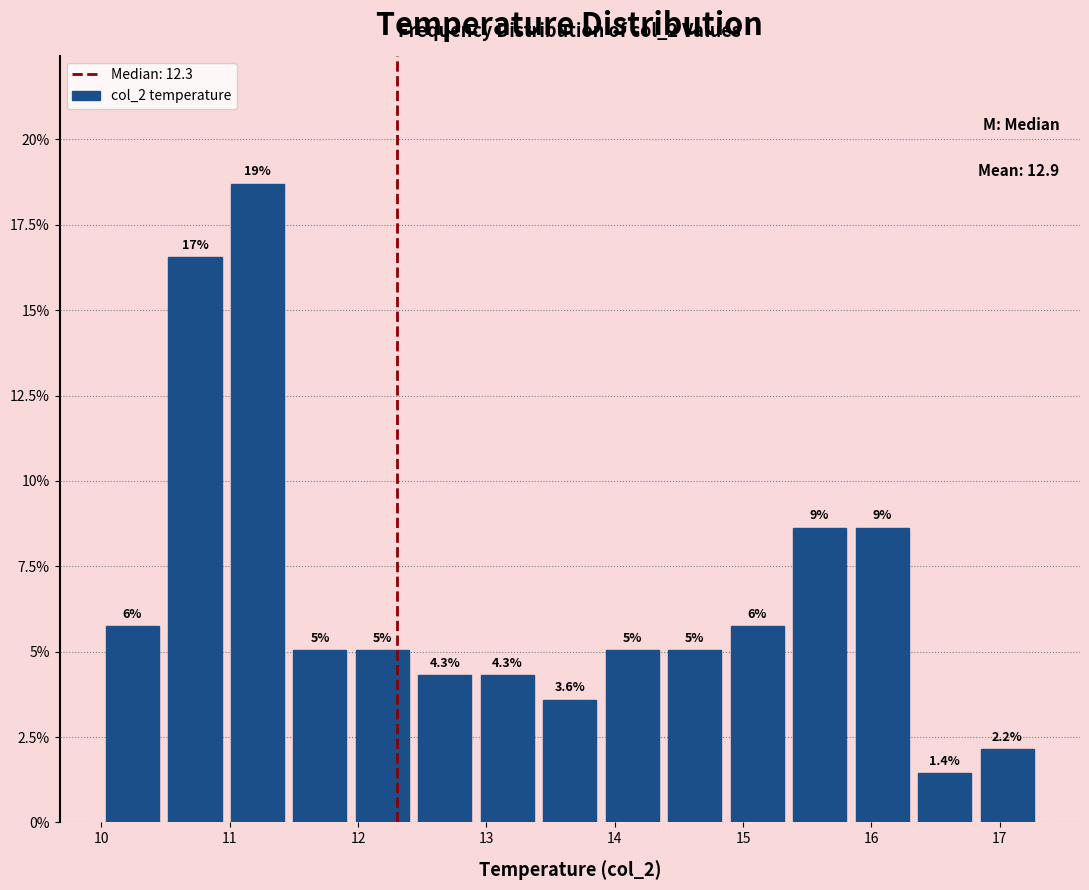

Over which range of the x-axis is the bar tallest?

11.0 to 11.5